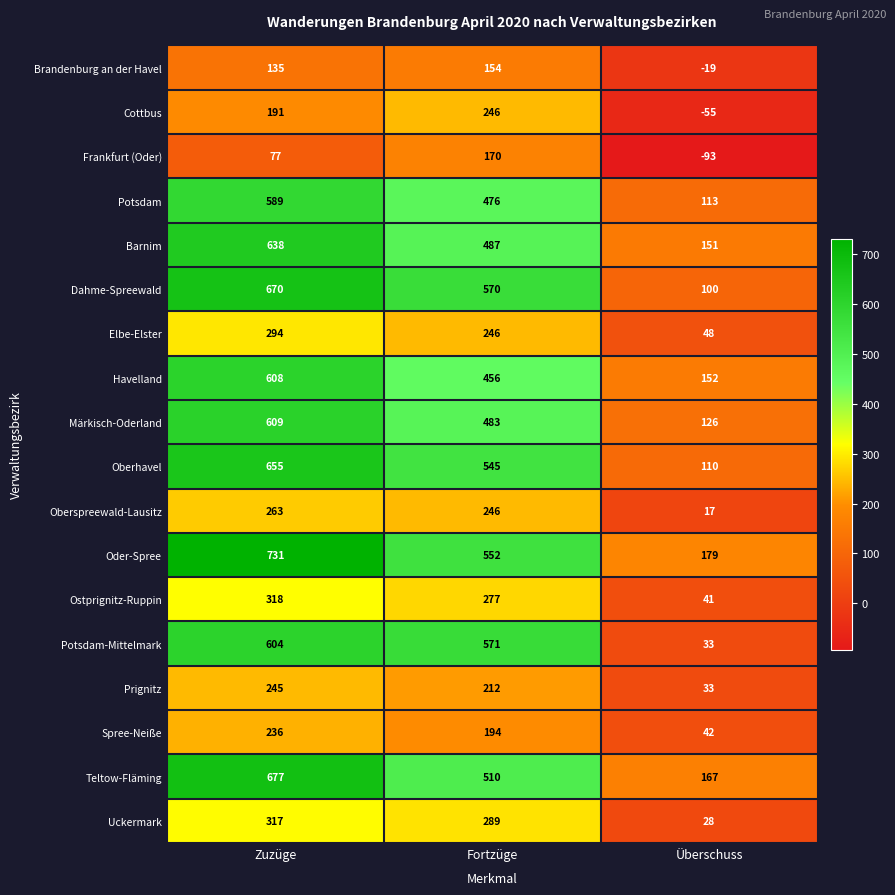

Where is Spree-Neiße nearest to the value 139?

Fortzüge